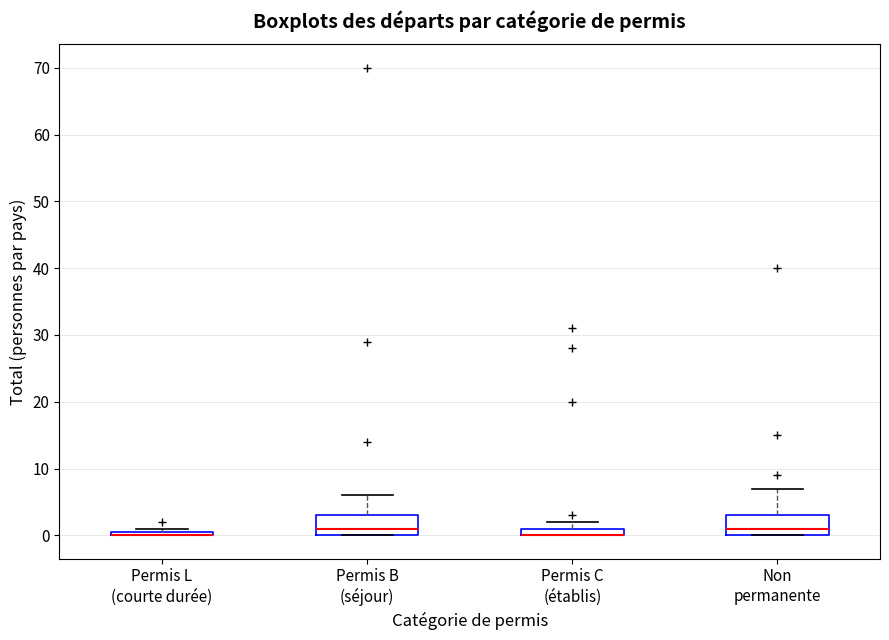

Where does the median line of the box for Permis B (séjour) sit on the y-axis? The values are not printed on the chart, so give them approximately, as read against the axis.

1